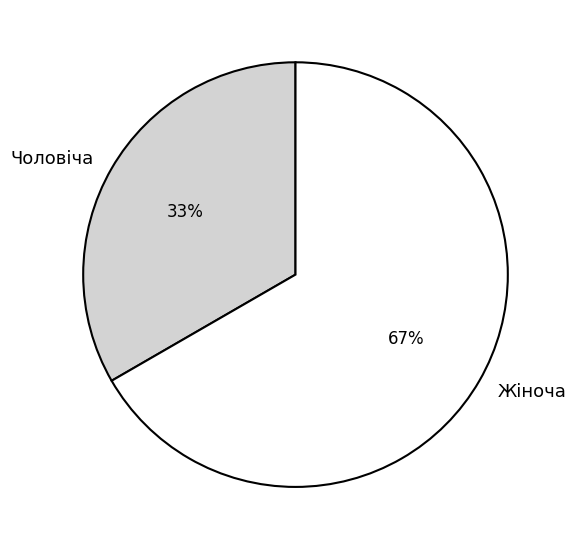

Which has a higher value, Жіноча or Чоловіча?

Жіноча